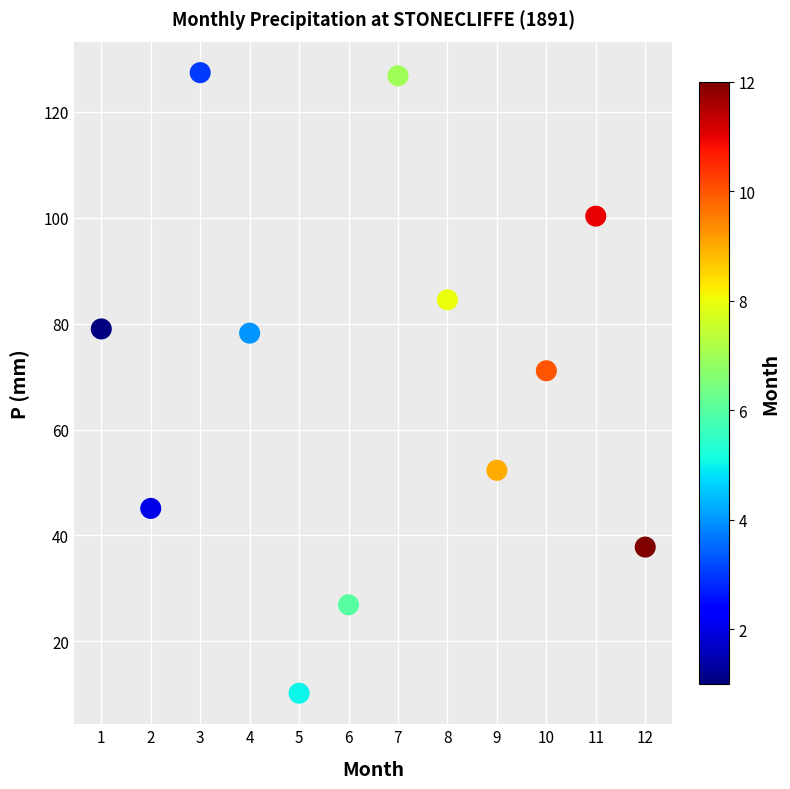

What Y value in the scatter plot is closest to 68?

71.1